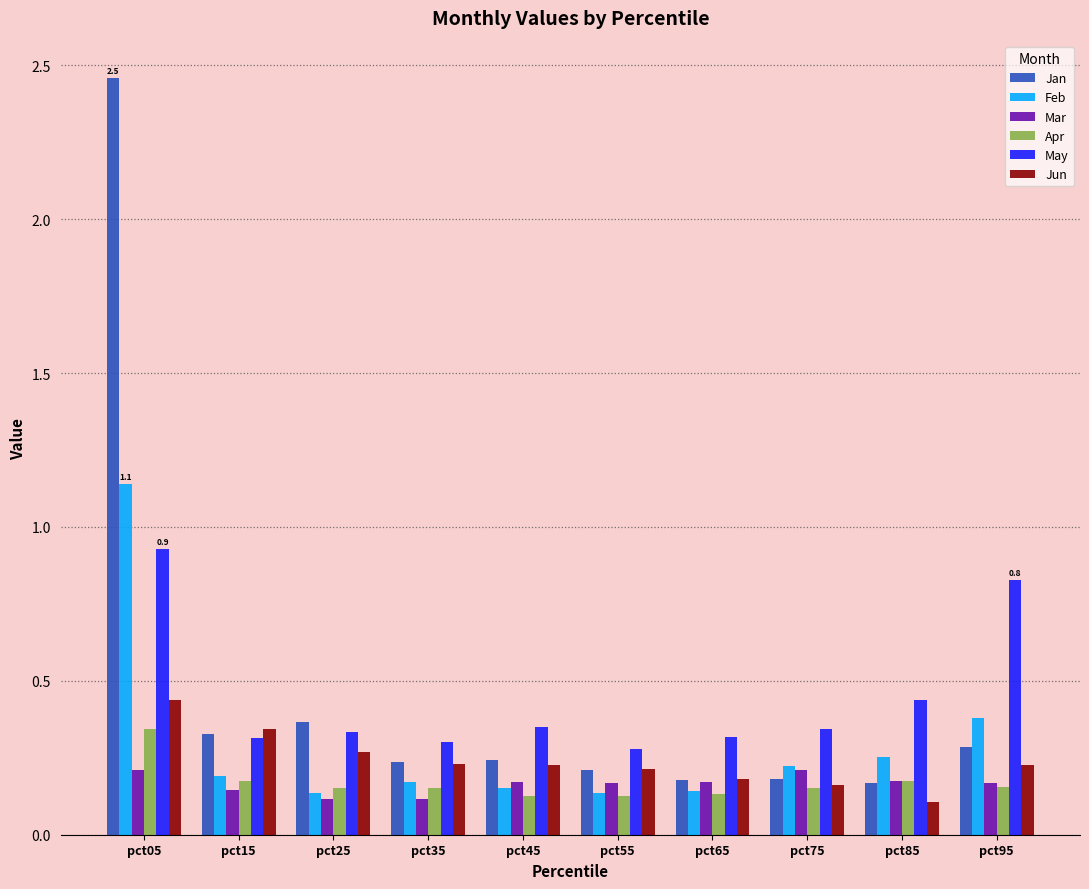

Which series has the largest range (max minus min)?

Jan